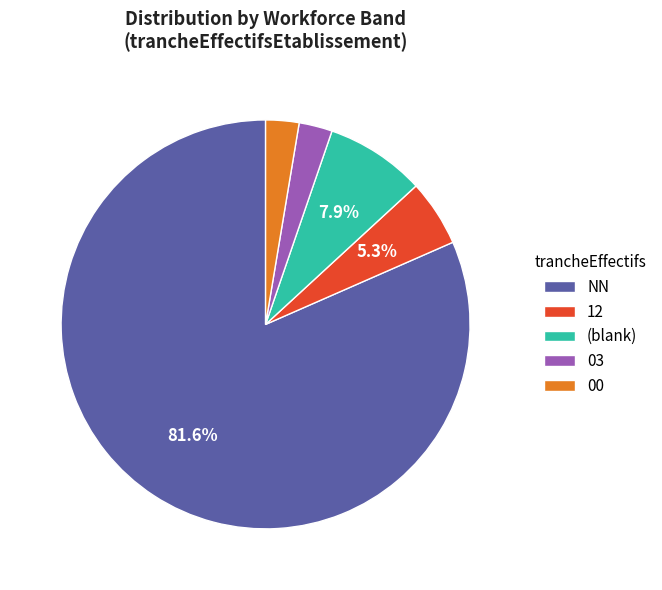

Between 12 and 00, which is larger?

12